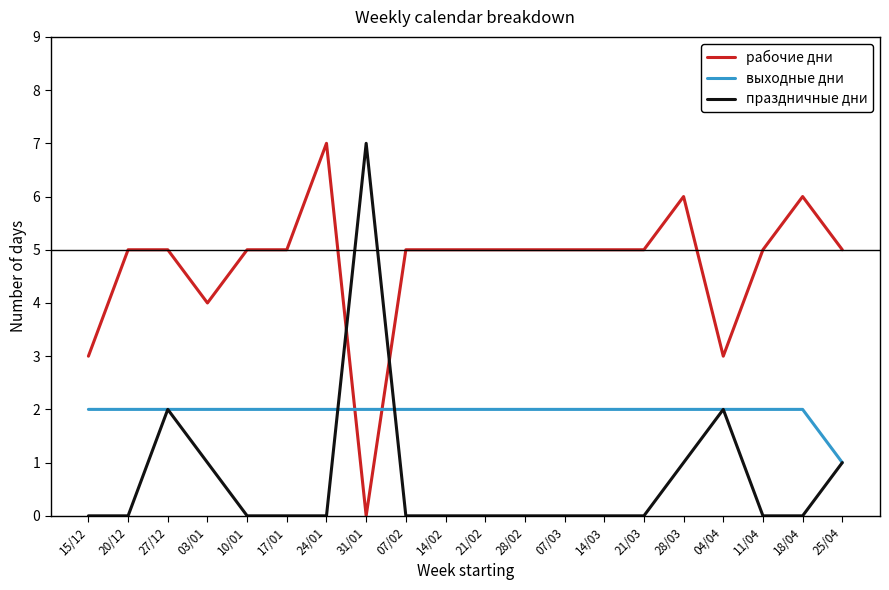

What position from the left is 27/12?

3